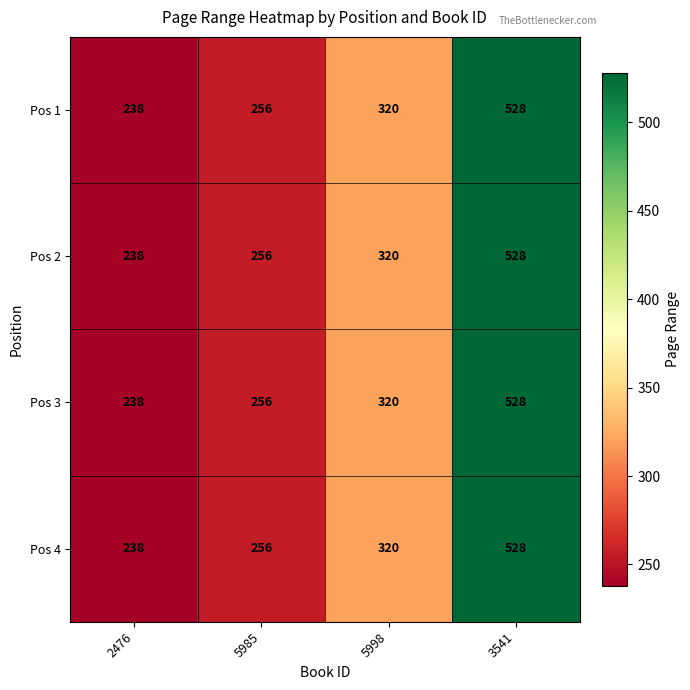

Reading left to right, transcribe all the data shown in this chart.

Pos 1: 2476=238	5985=256	5998=320	3541=528
Pos 2: 2476=238	5985=256	5998=320	3541=528
Pos 3: 2476=238	5985=256	5998=320	3541=528
Pos 4: 2476=238	5985=256	5998=320	3541=528